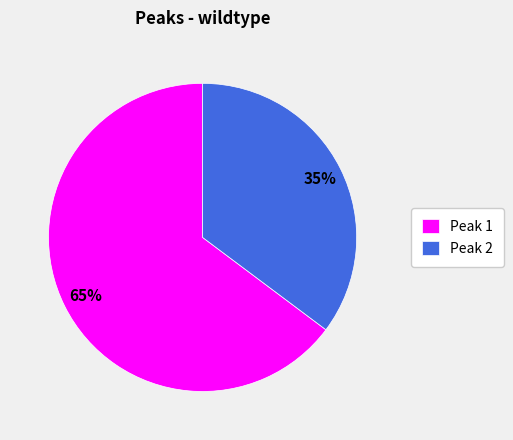

The Peak 2 slice represents 42% of the pie. True or false?

False